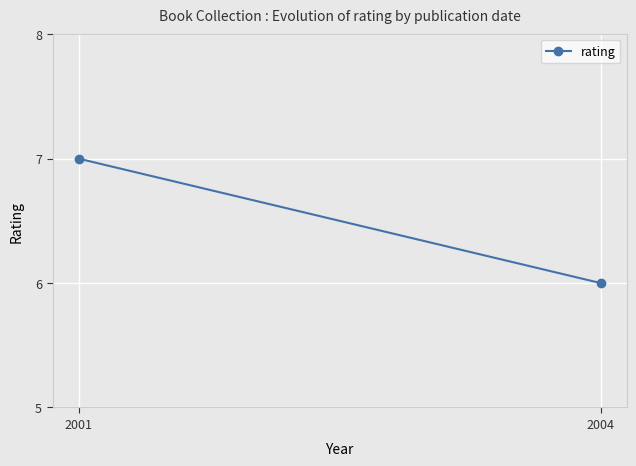

What is the maximum value shown in the chart?

7